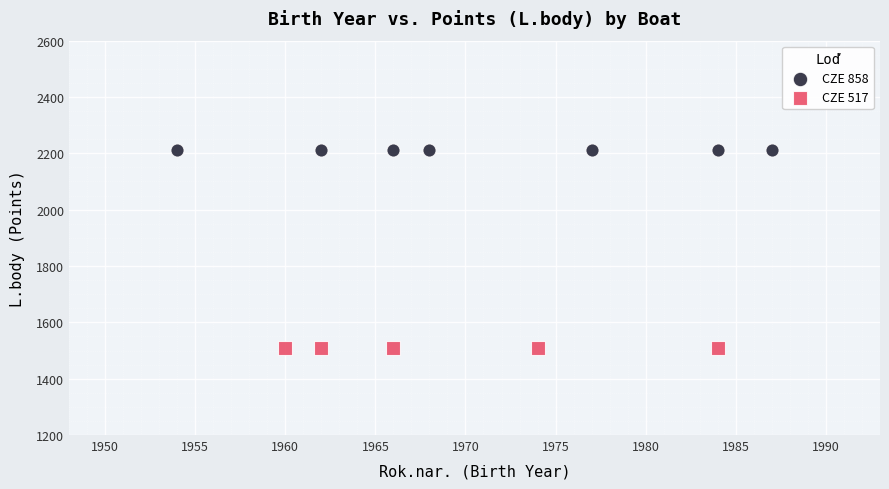

Which series contains the lowest Y value?

CZE 517